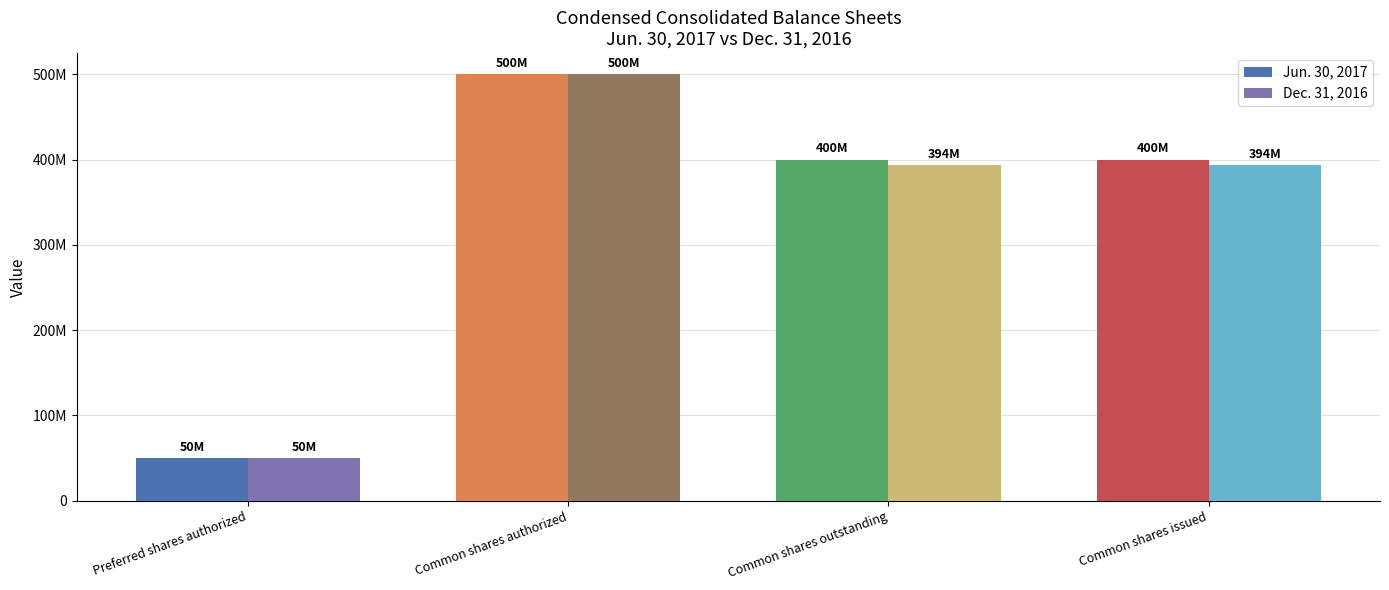

At which category does the chart reach its peak across all series?

Common shares authorized